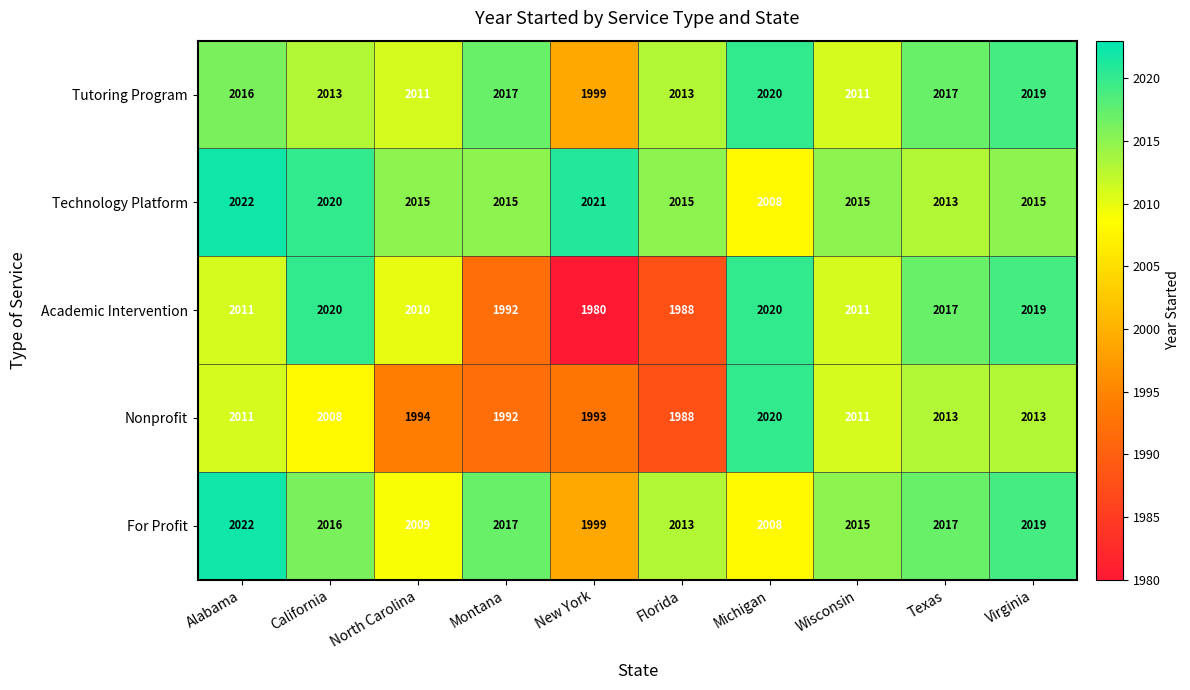

What is the difference between the Technology Platform values at Alabama and North Carolina?

7